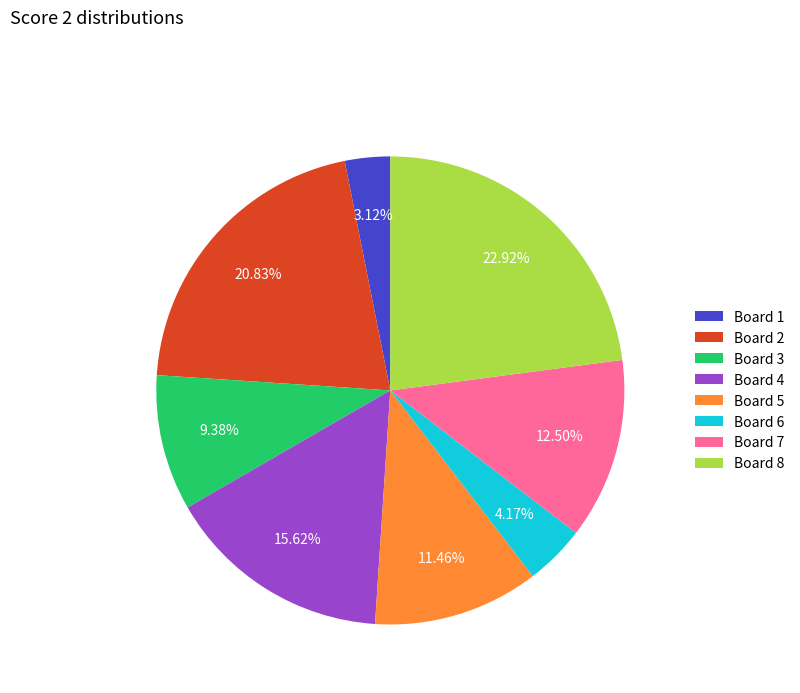

Does any single category account for the majority?

No